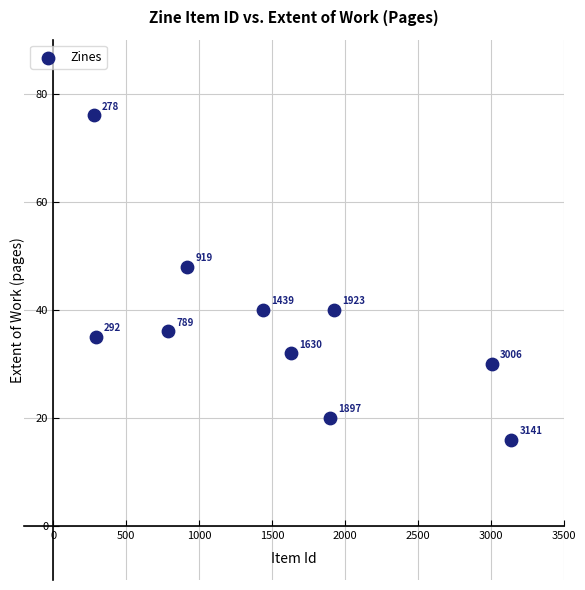

What is the range of X values (max minus min)?

2863